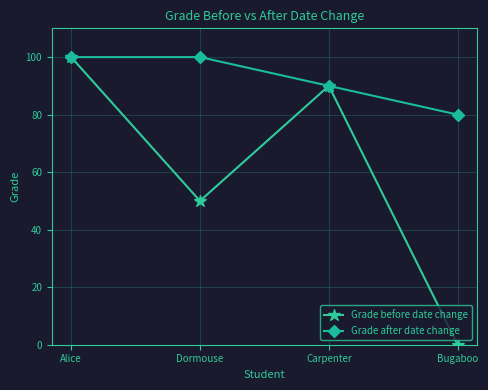

At which label does Grade before date change reach its minimum?

Bugaboo